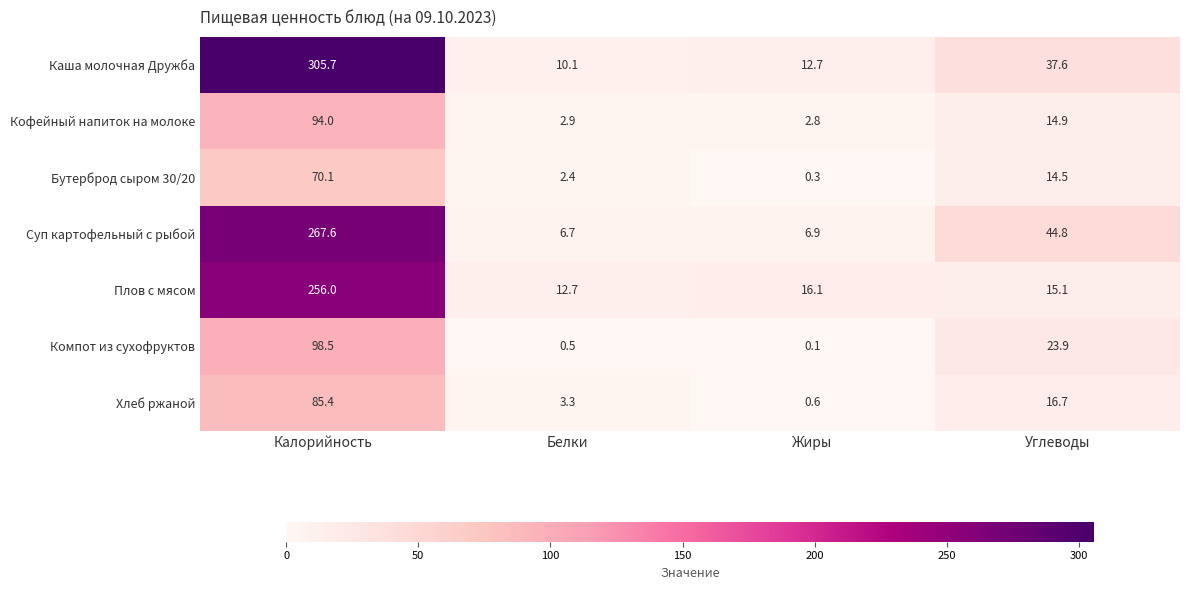

Which series has the widest spread of values?

Каша молочная Дружба